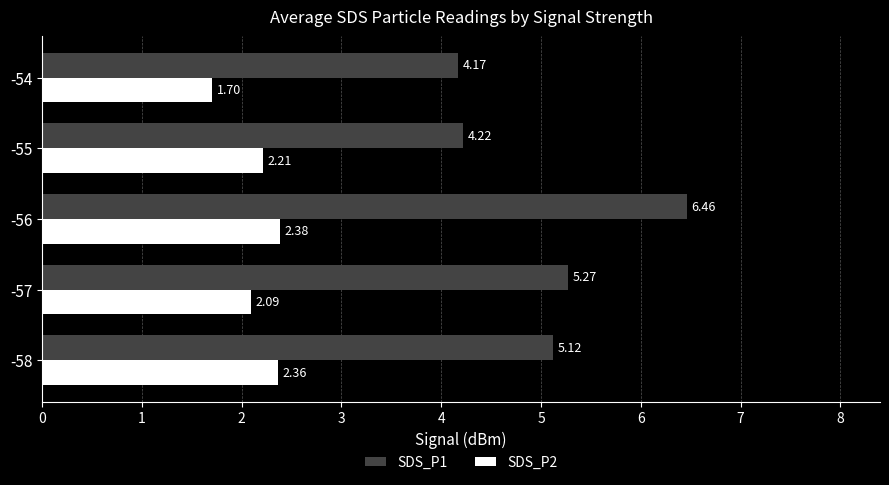

Which series has the widest spread of values?

SDS_P1